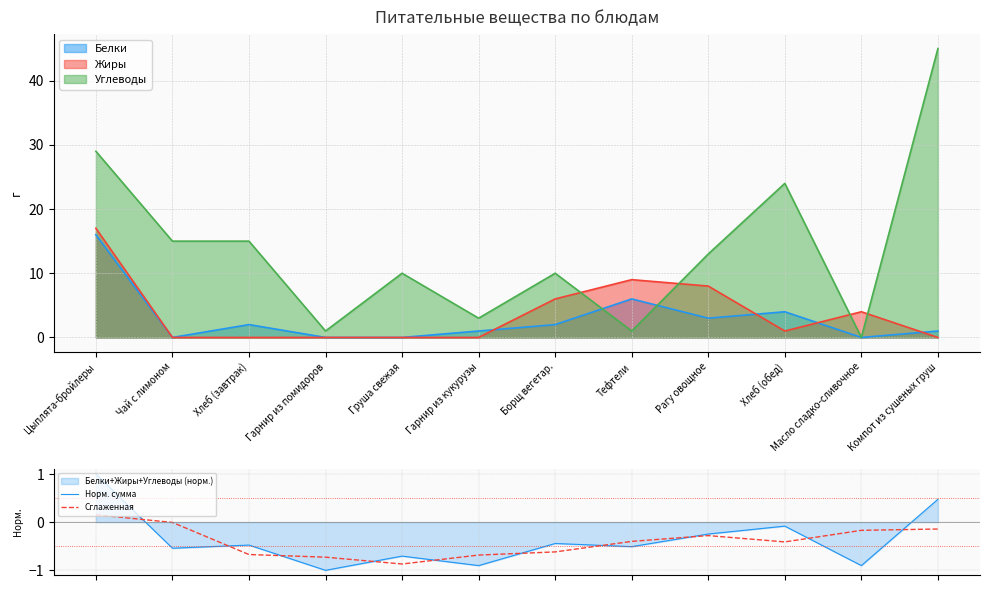

How many negative values does the Сглаженная series have?

11